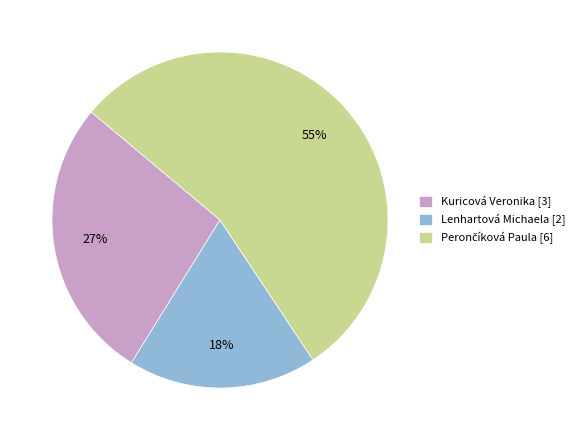

Does any single category account for the majority?

Yes